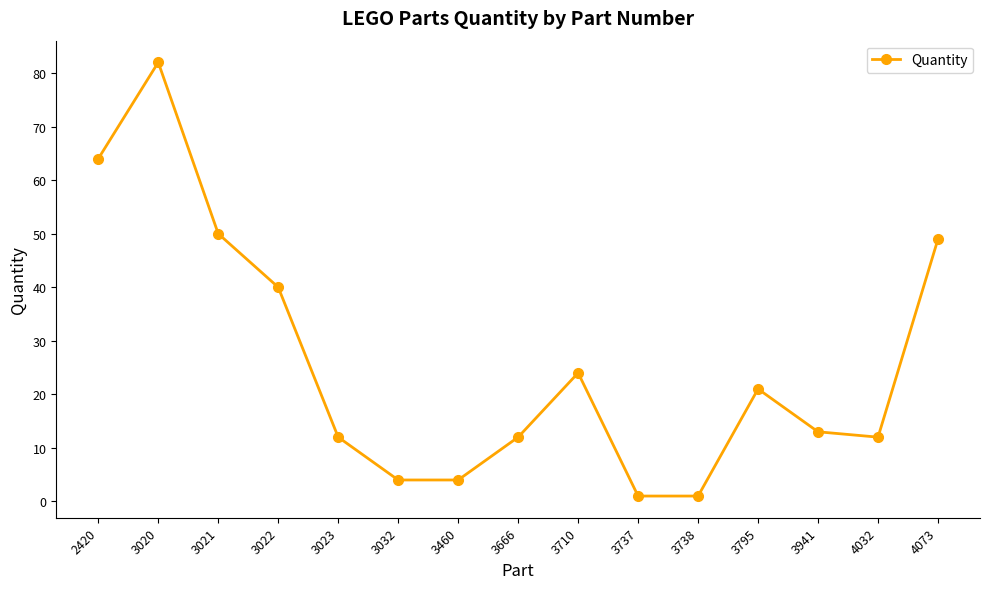

Reading right to left, list all the values displayed in this chart.

4073=49	4032=12	3941=13	3795=21	3738=1	3737=1	3710=24	3666=12	3460=4	3032=4	3023=12	3022=40	3021=50	3020=82	2420=64